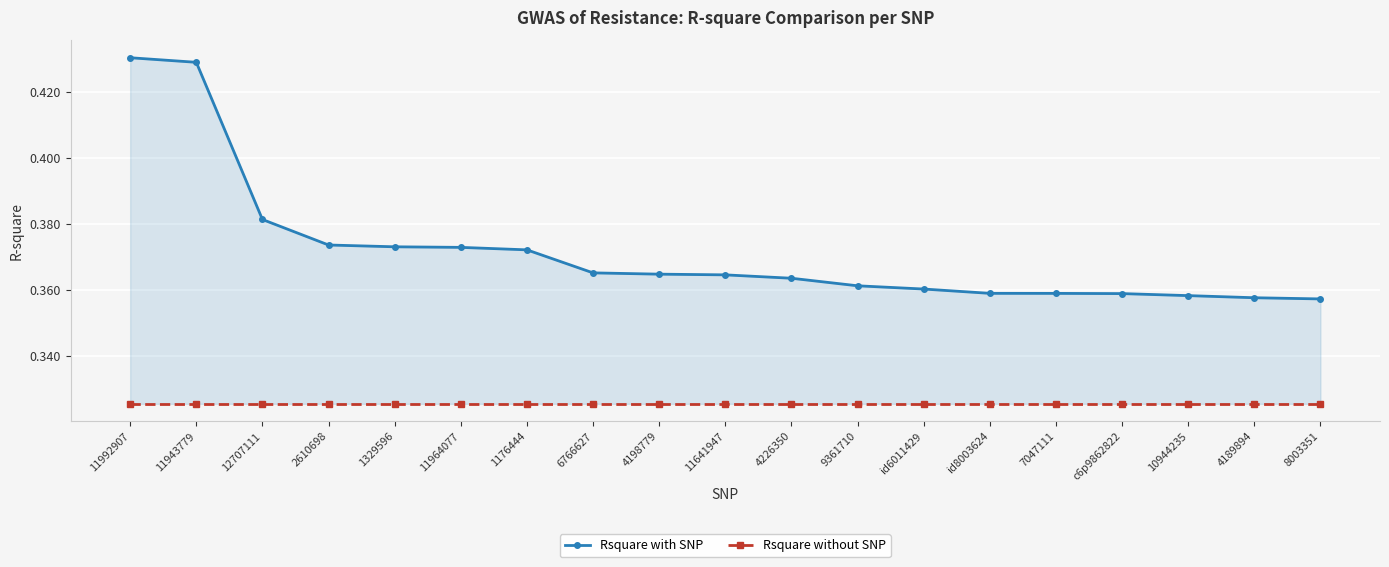

What is the label of the 4th point from the left?

2610698